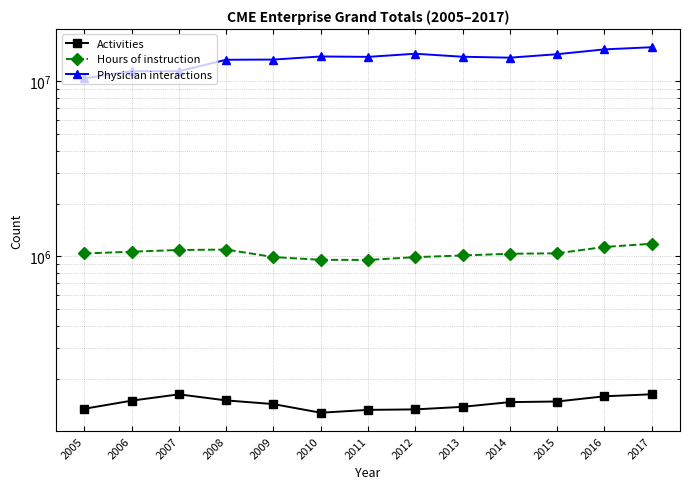

What are all the series names shown in the legend?

Activities, Hours of instruction, Physician interactions